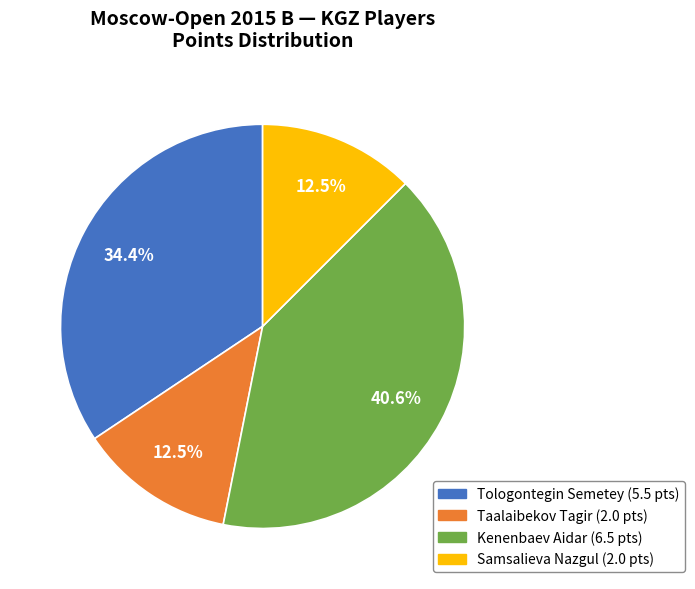

True or false: Tologontegin Semetey accounts for 34% of the total.

True